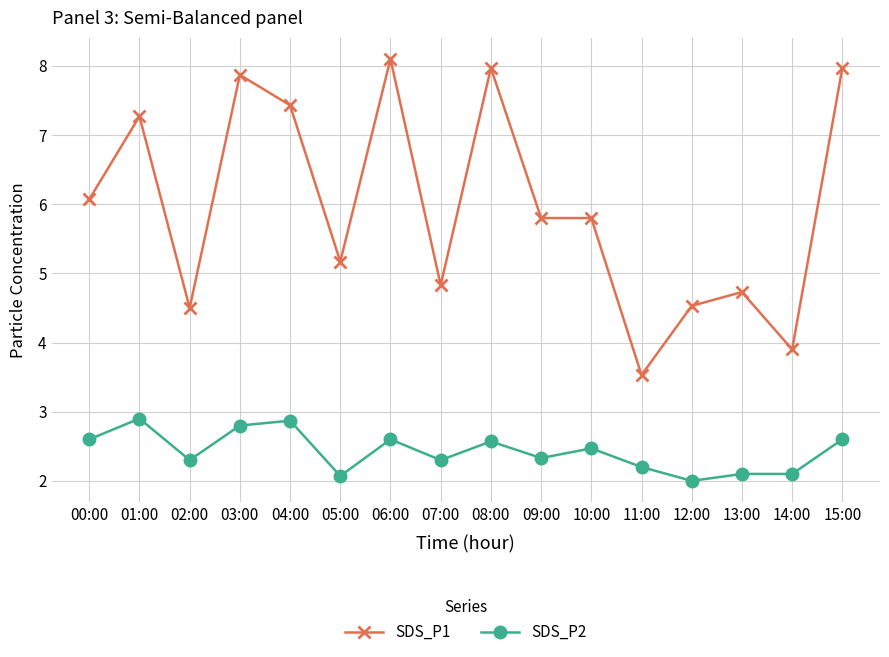

What is the total value across all series at 14:00?

6.0